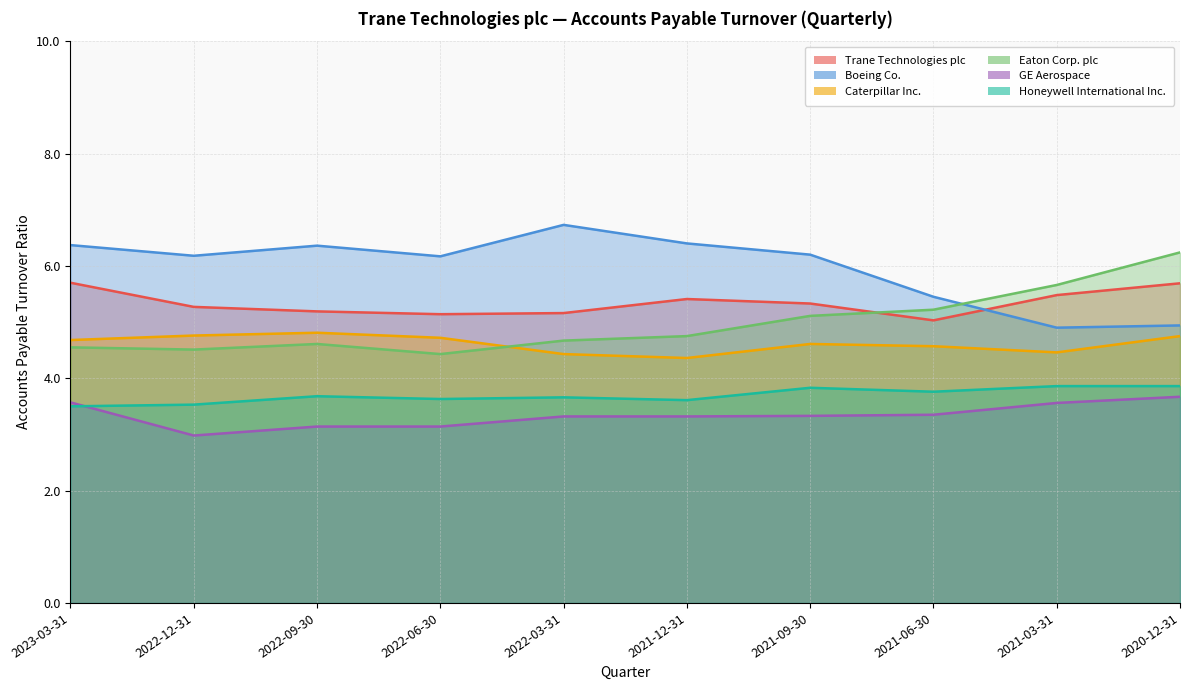

What are all the series names shown in the legend?

Trane Technologies plc, Boeing Co., Caterpillar Inc., Eaton Corp. plc, GE Aerospace, Honeywell International Inc.